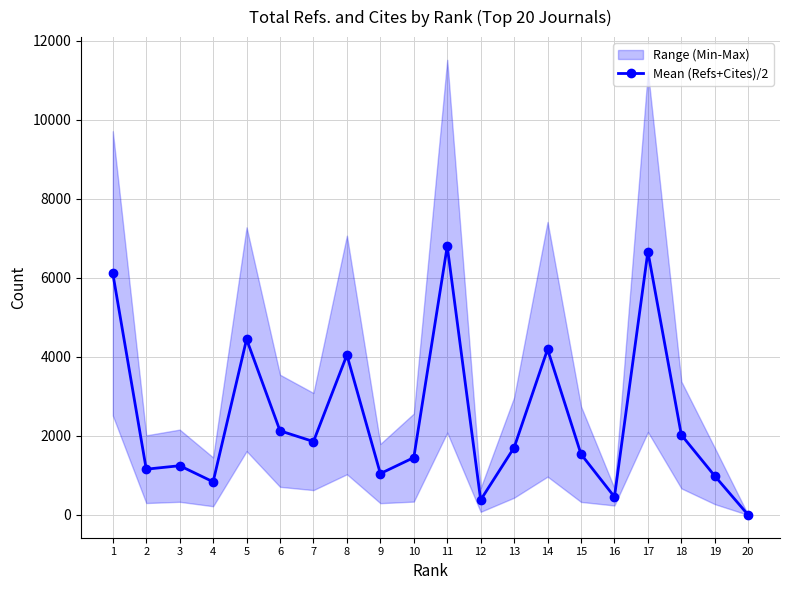

Does the chart display data point markers on the line(s)?

Yes